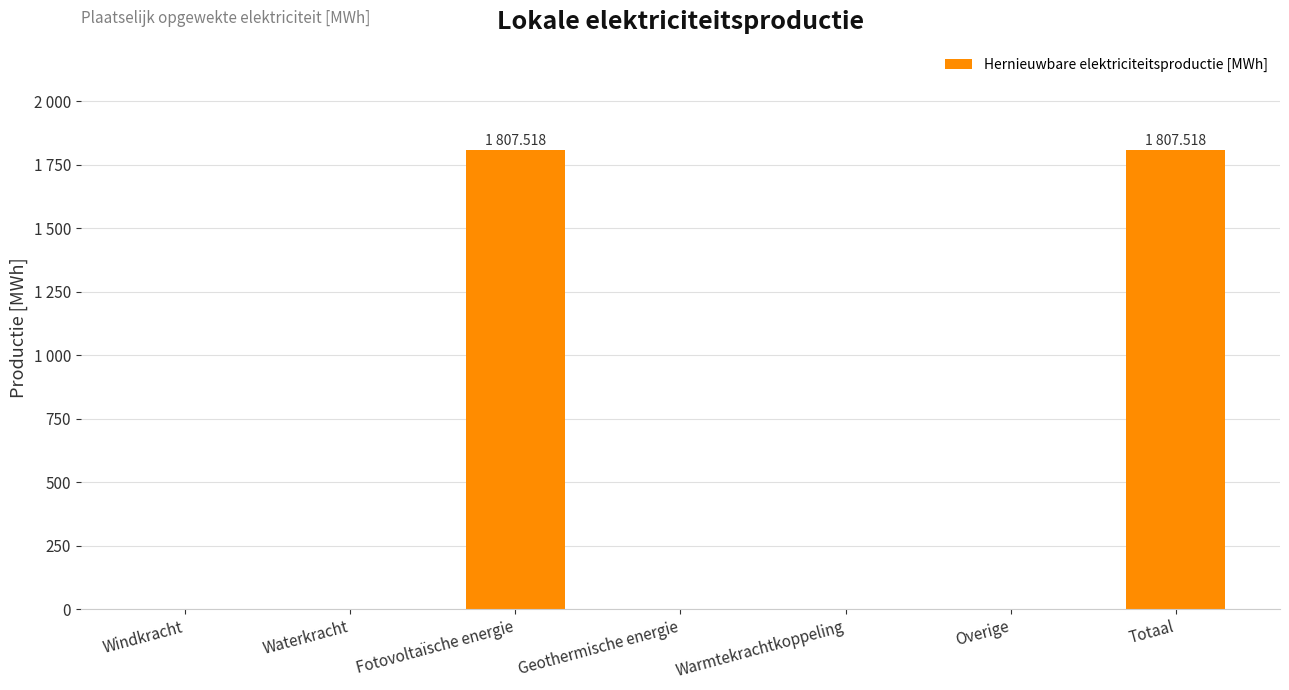

Rank the categories by value from highest to lowest.

Fotovoltaïsche energie, Totaal, Windkracht, Waterkracht, Geothermische energie, Warmtekrachtkoppeling, Overige